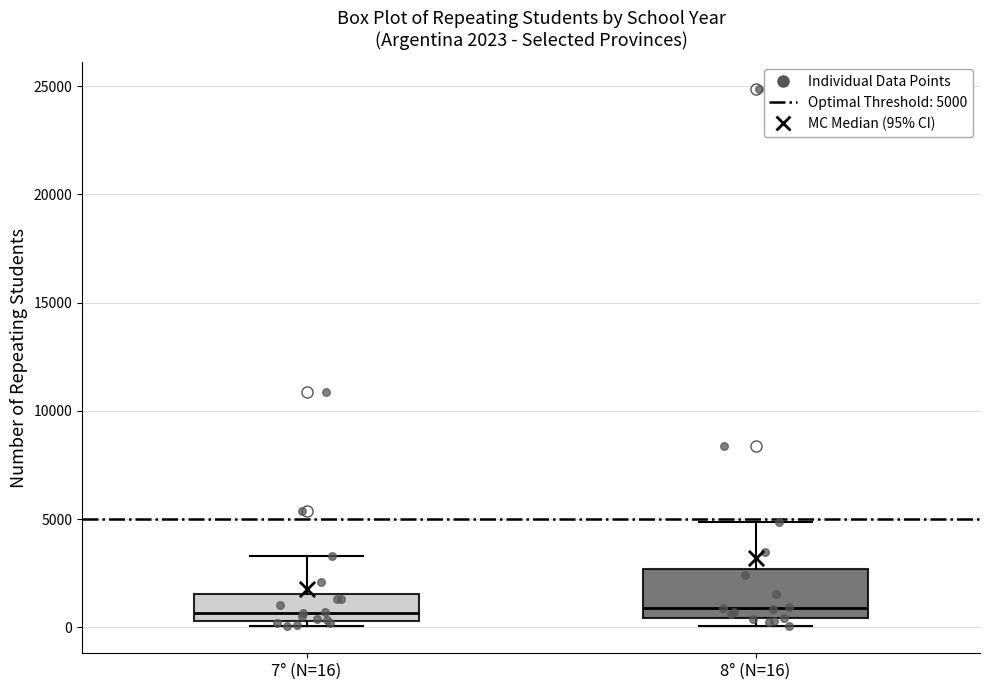

Comparing the boxes themselves (not the whiskers), which one is the tallest?

8° (N=16)